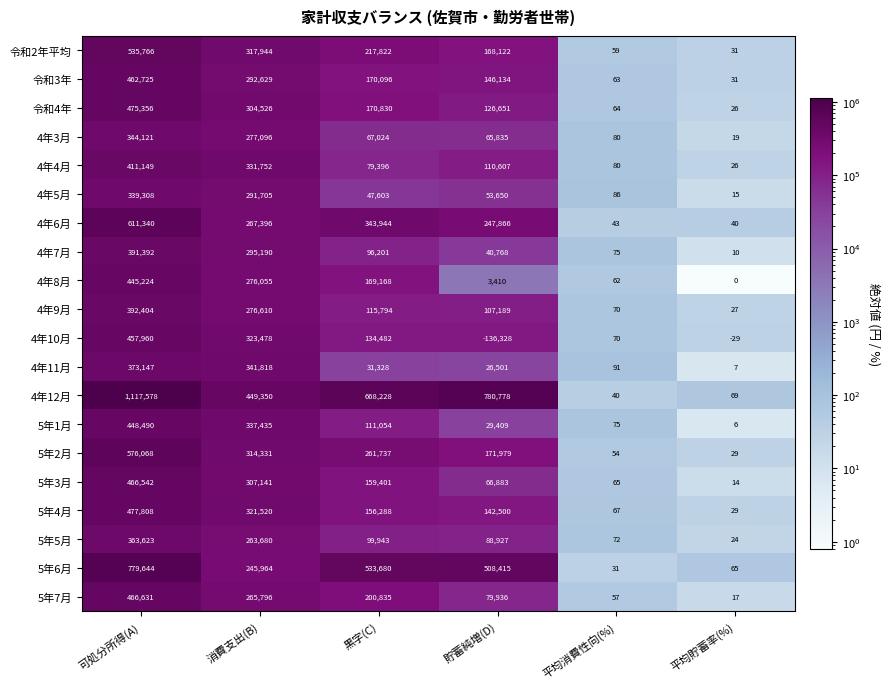

The 令和2年平均 series shows 236585 at 貯蓄純増(D). True or false?

False